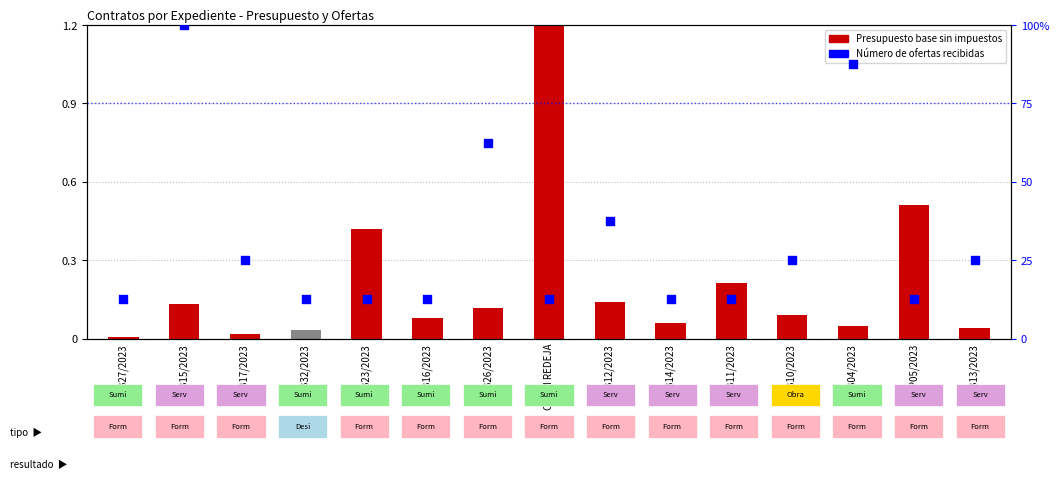

Which series contains the highest Y value?

Número de ofertas recibidas